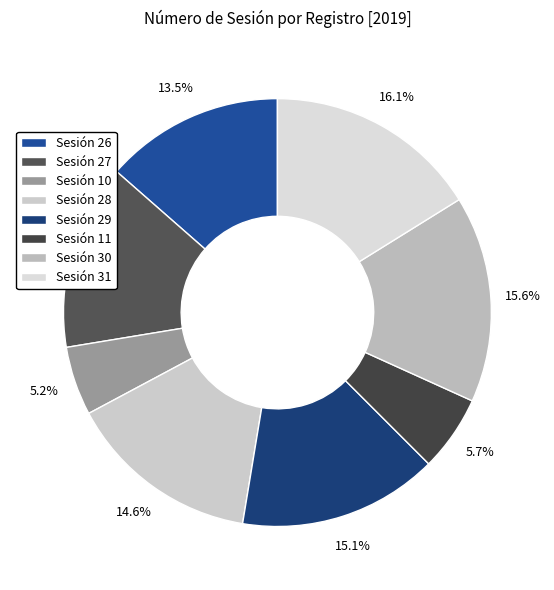

Which slice is the largest?

Sesión 31